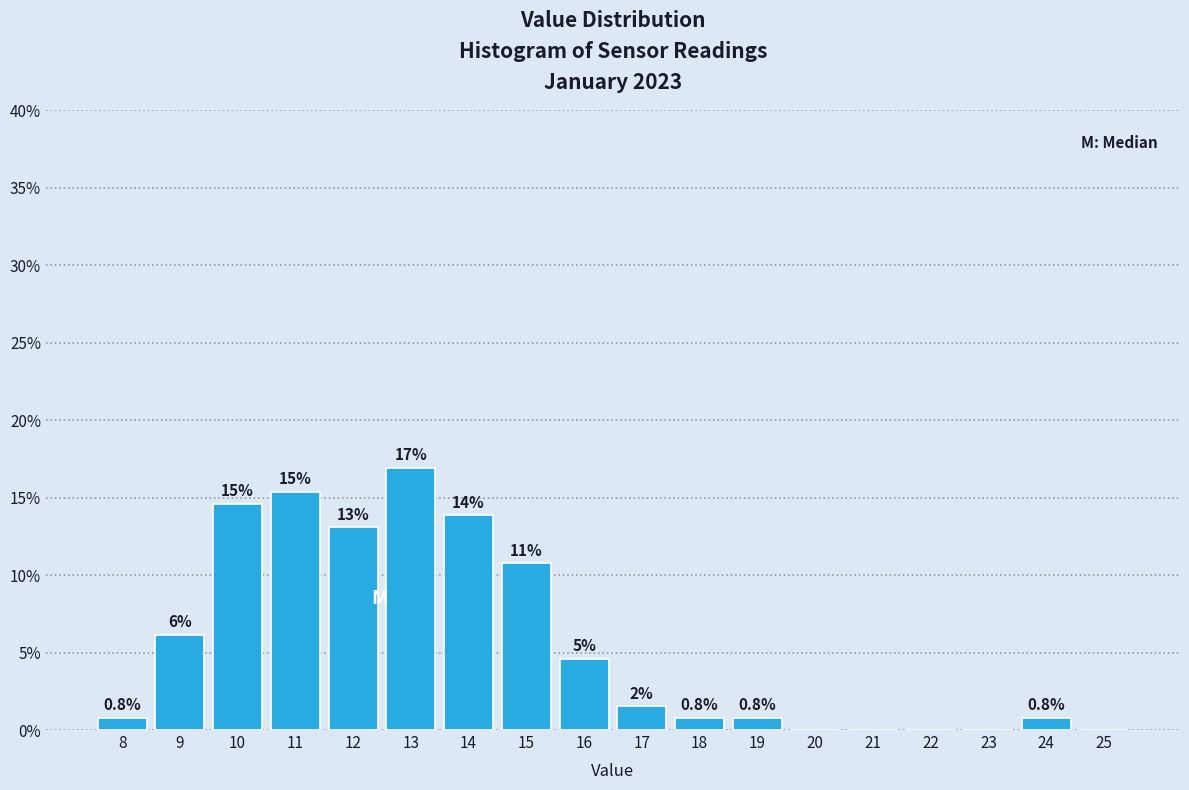

Are the bars horizontal?

No